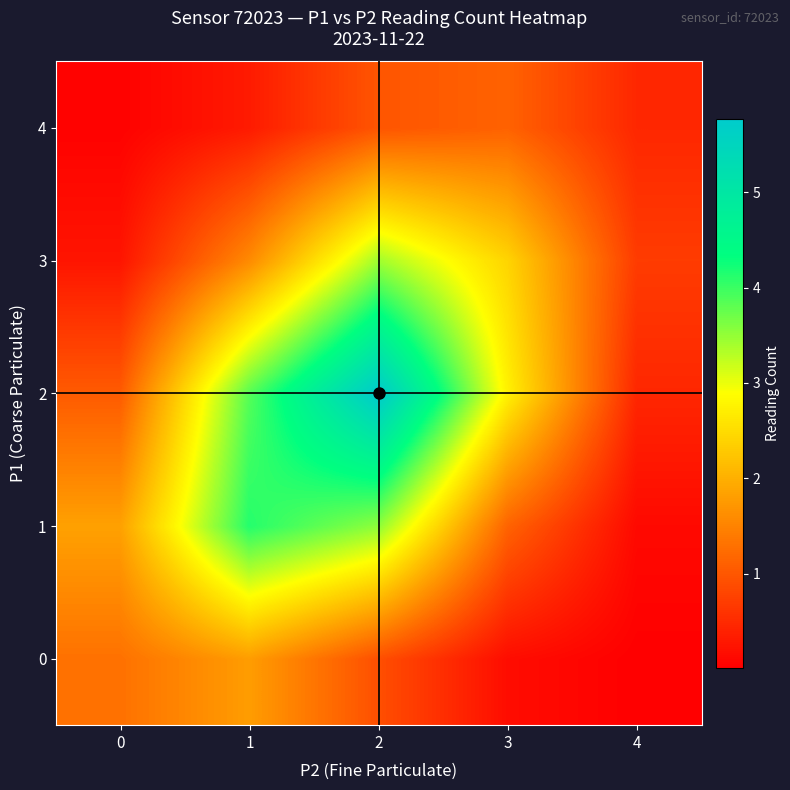

Rank the series by their maximum value, from lowest to highest.

4, 0, 3, 1, 2